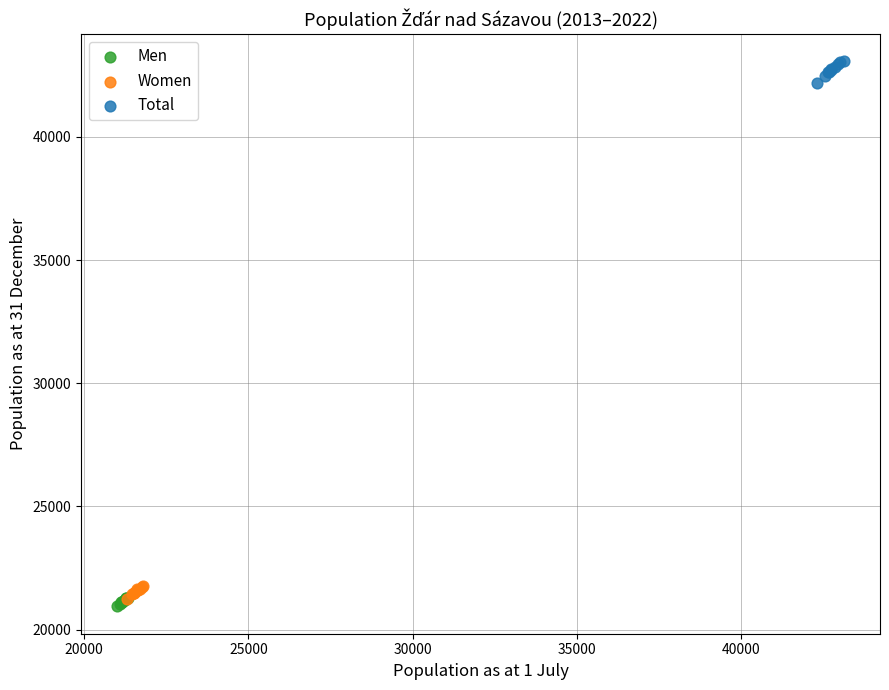

Which series contains the lowest Y value?

Men